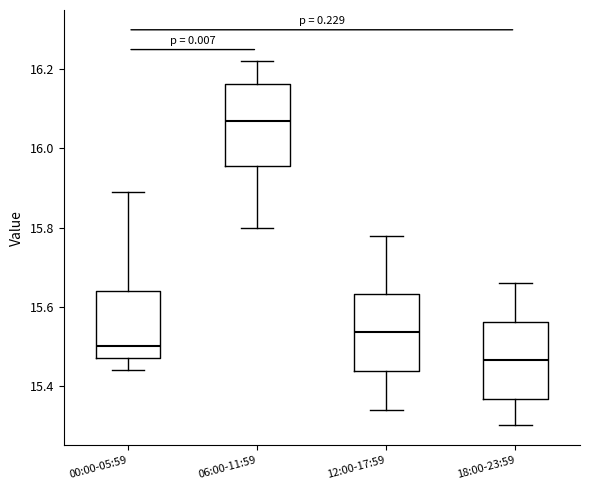

Where does the lower whisker of the box for 06:00-11:59 end on the y-axis? The values are not printed on the chart, so give them approximately, as read against the axis.

15.80